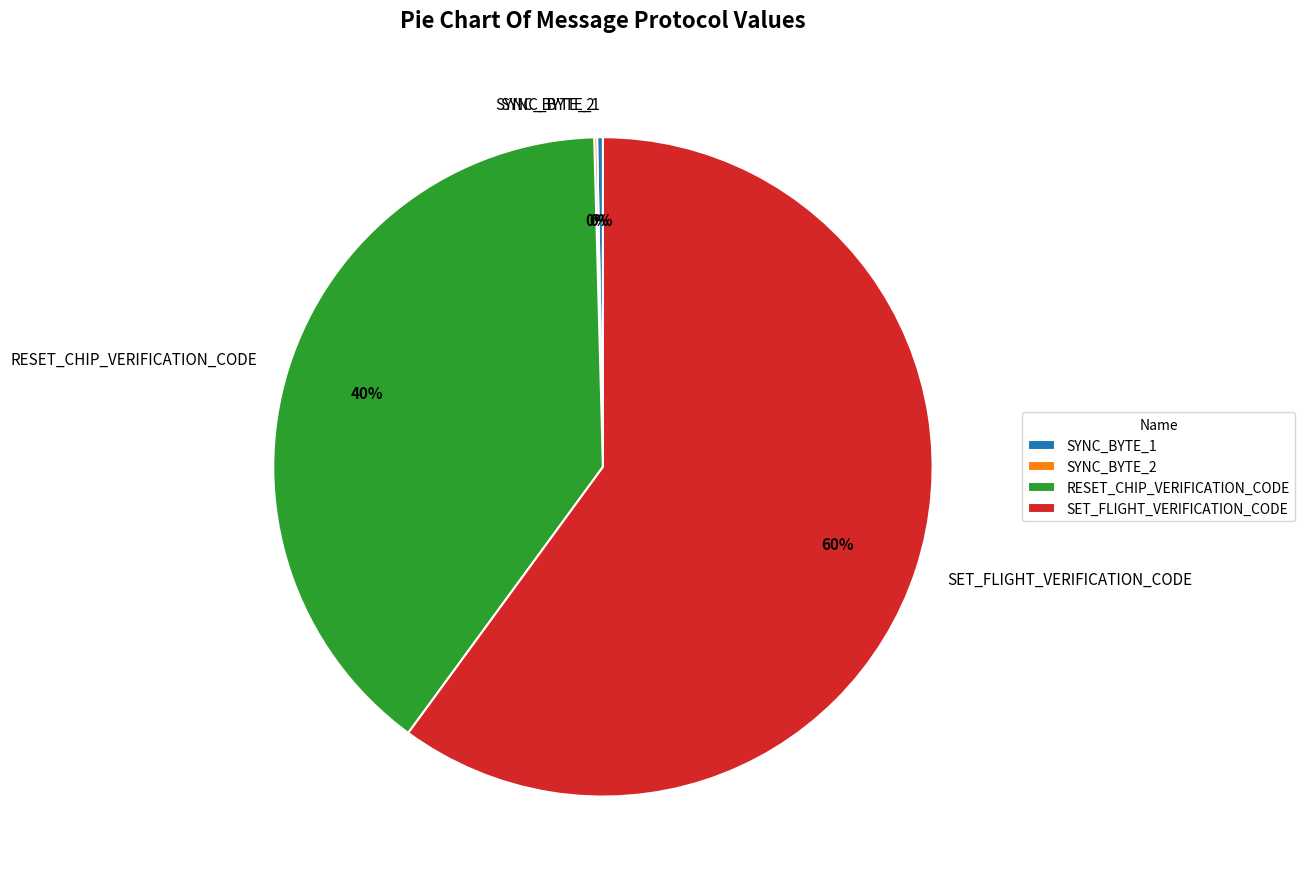

Which has a higher value, SET_FLIGHT_VERIFICATION_CODE or SYNC_BYTE_1?

SET_FLIGHT_VERIFICATION_CODE